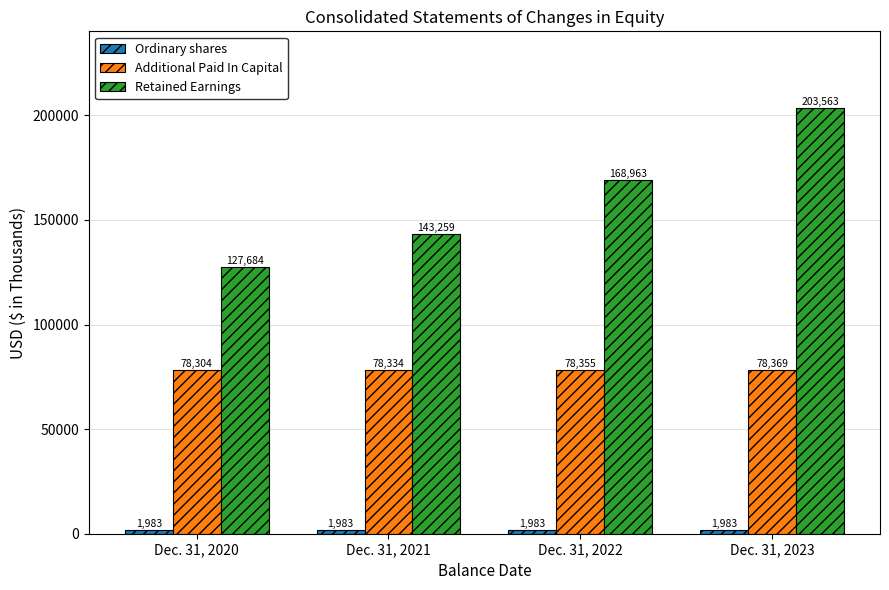

The value of Additional Paid In Capital at Dec. 31, 2021 is 78334. True or false?

True